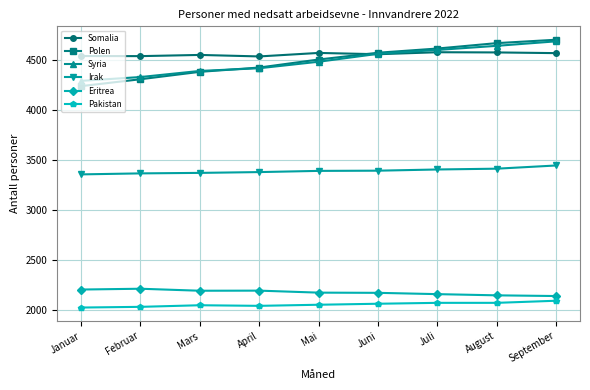

What is the minimum value for Irak?

3357